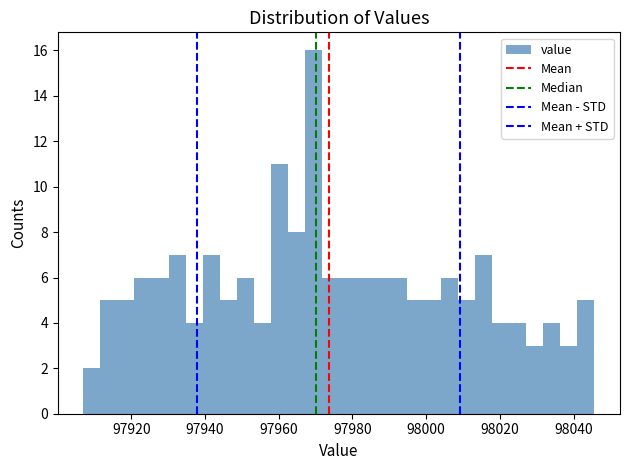

Around what value on the x-axis is the tallest bar? Give the approximate position of its centre, as read against the axis.

97970